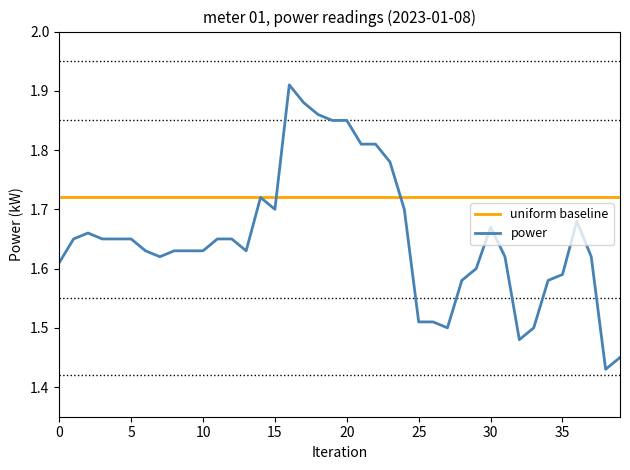

Which series has the largest range (max minus min)?

power